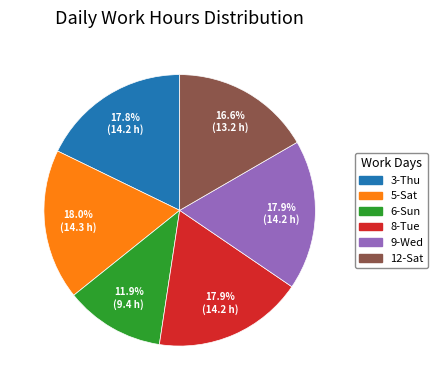

What is the smallest slice in the pie chart?

6-Sun